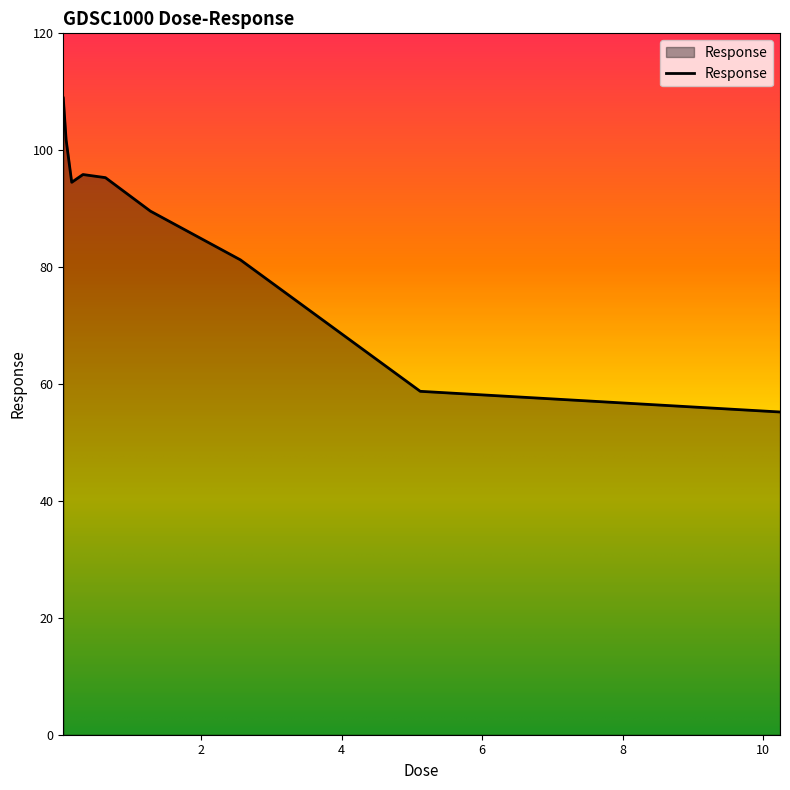

What is the maximum value shown in the chart?

108.9